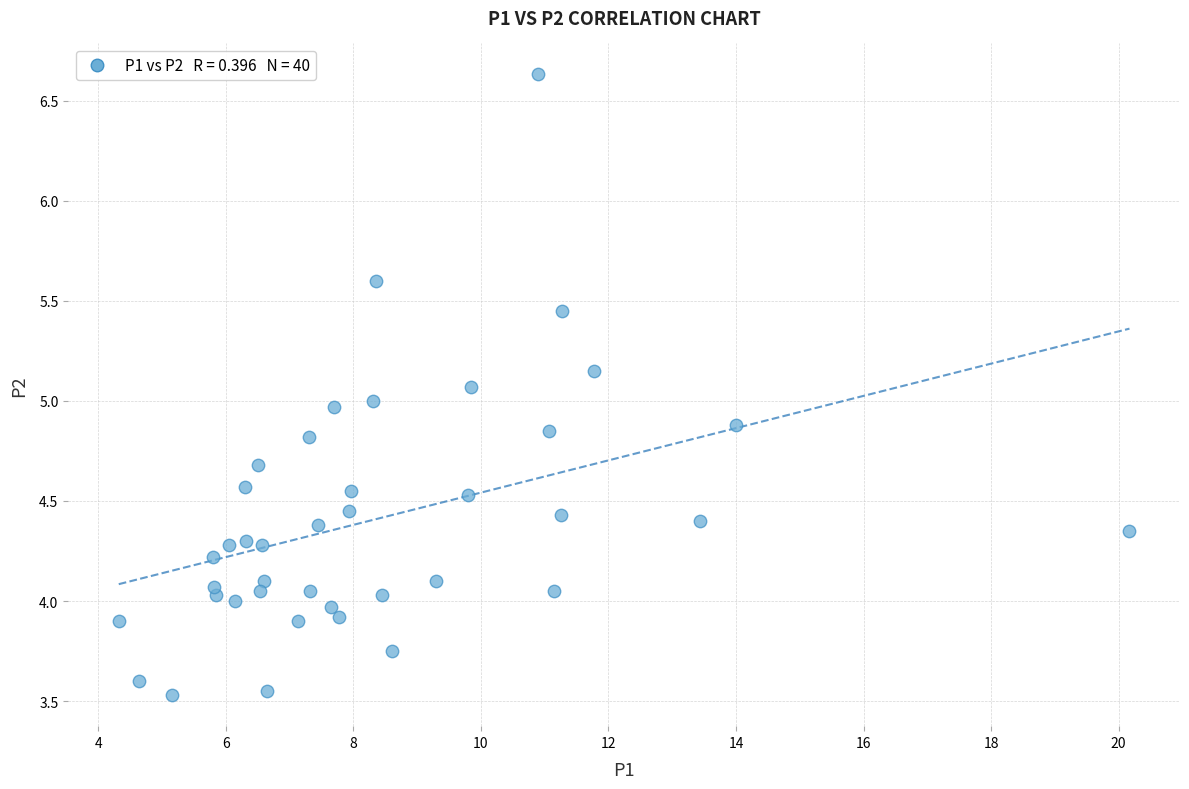

What is the range of Y values (max minus min)?

3.1